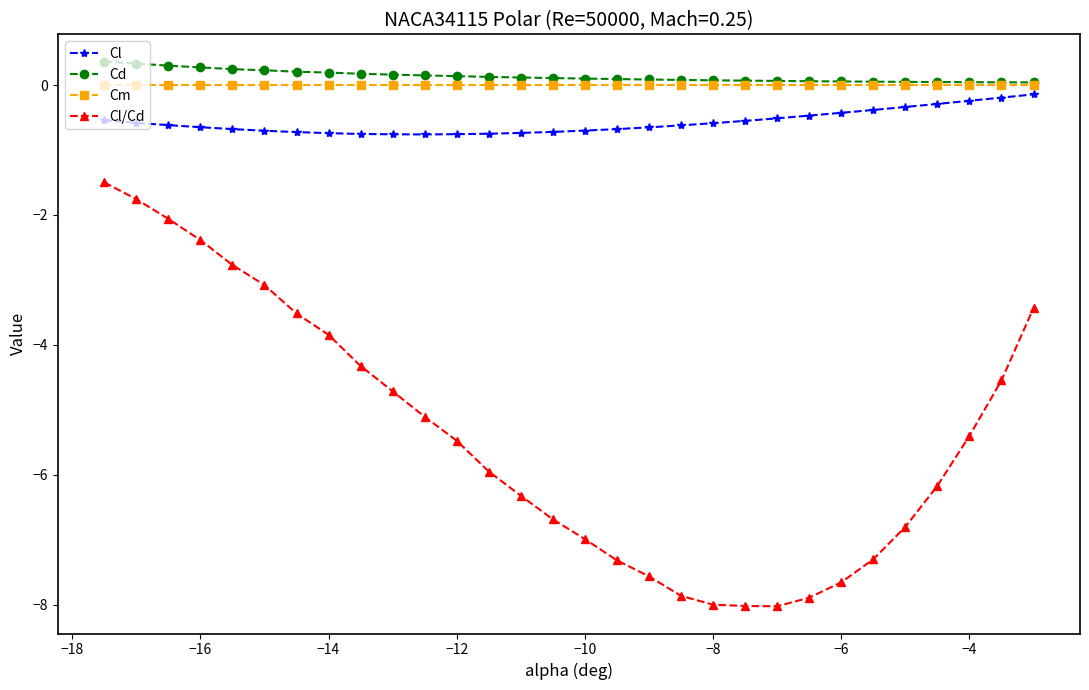

Which series has the largest range (max minus min)?

Cl/Cd